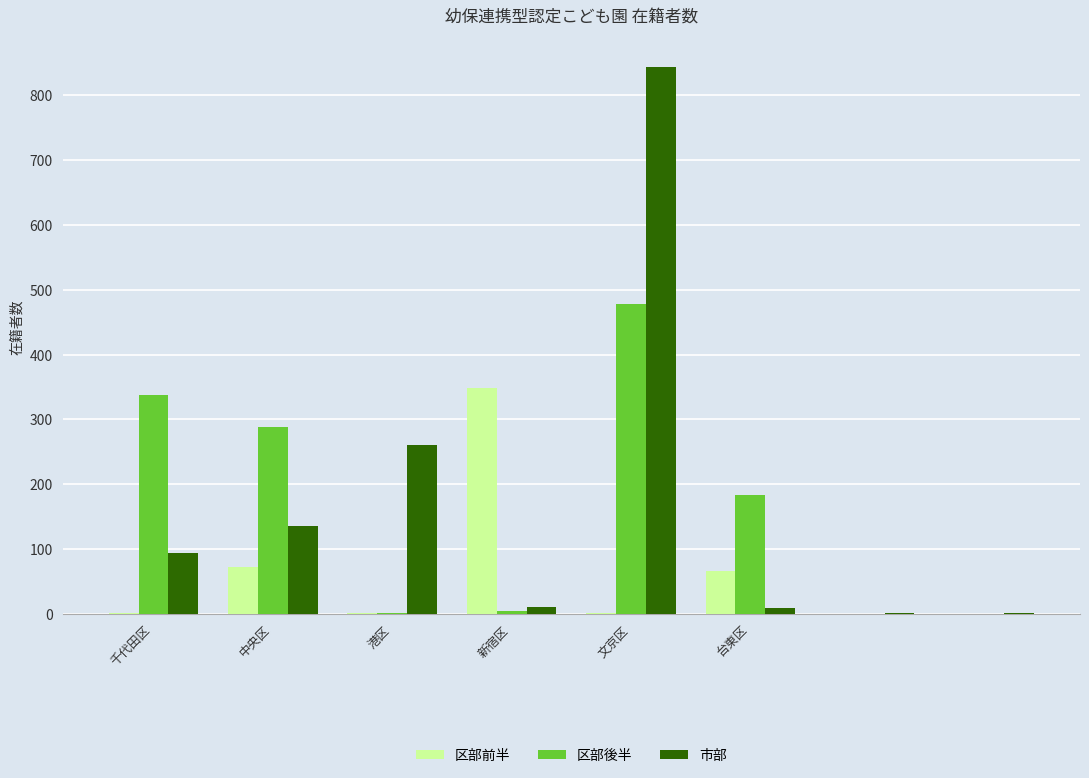

What is the greatest value displayed?

844